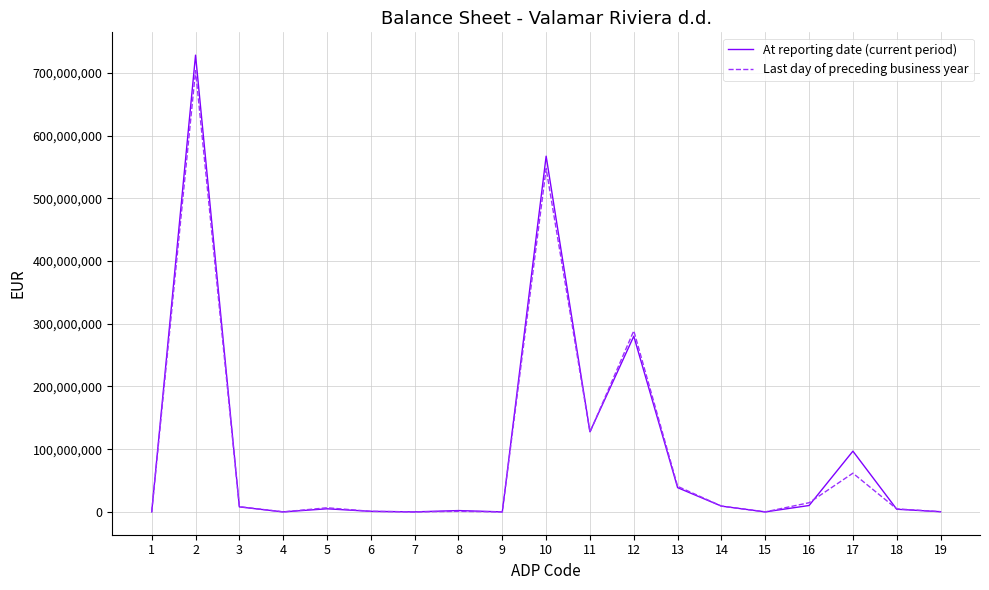

Which series has the widest spread of values?

At reporting date (current period)